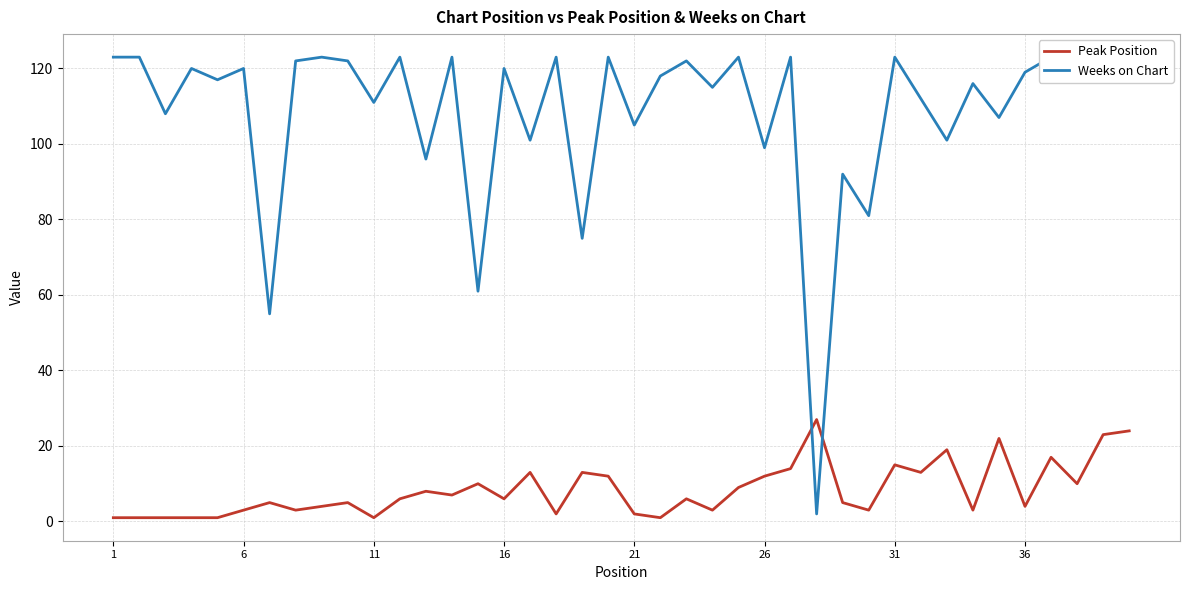

True or false: Peak Position has a value of 12 at 26.

True